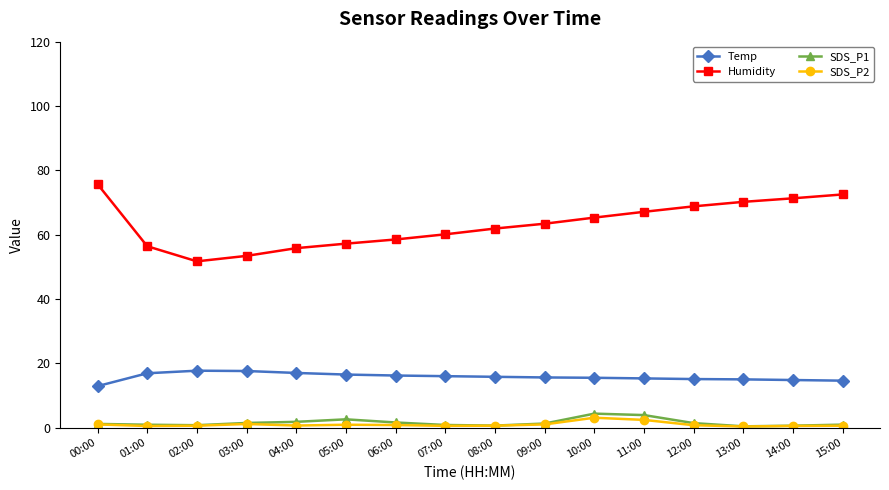

What position from the left is 07:00?

8